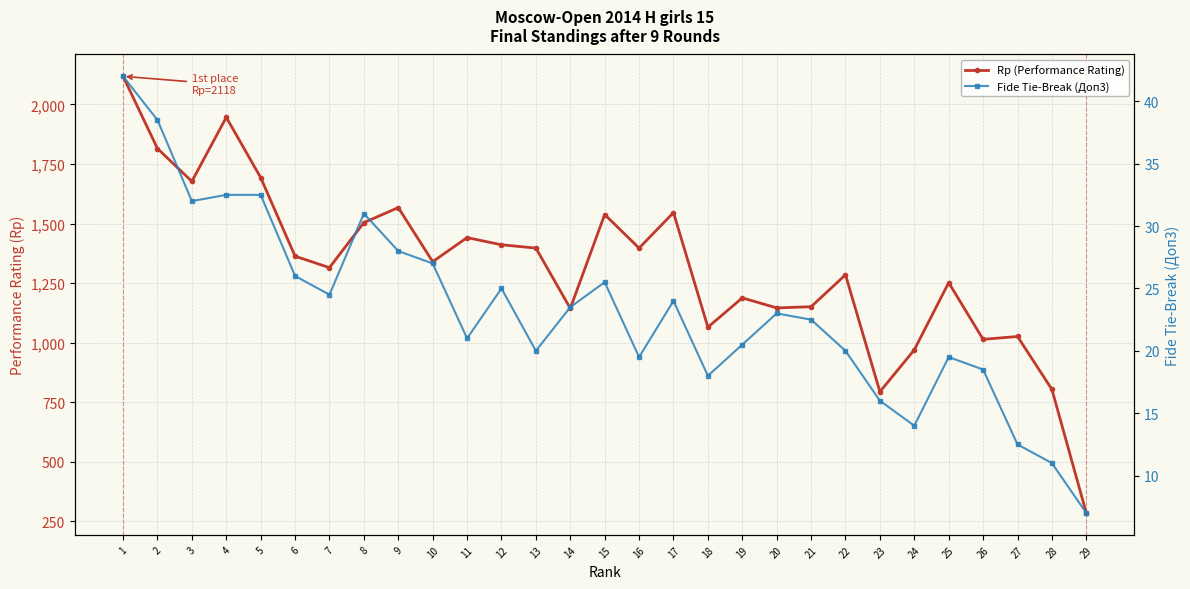

What are all the series names shown in the legend?

Rp (Performance Rating), Fide Tie-Break (Доп3)